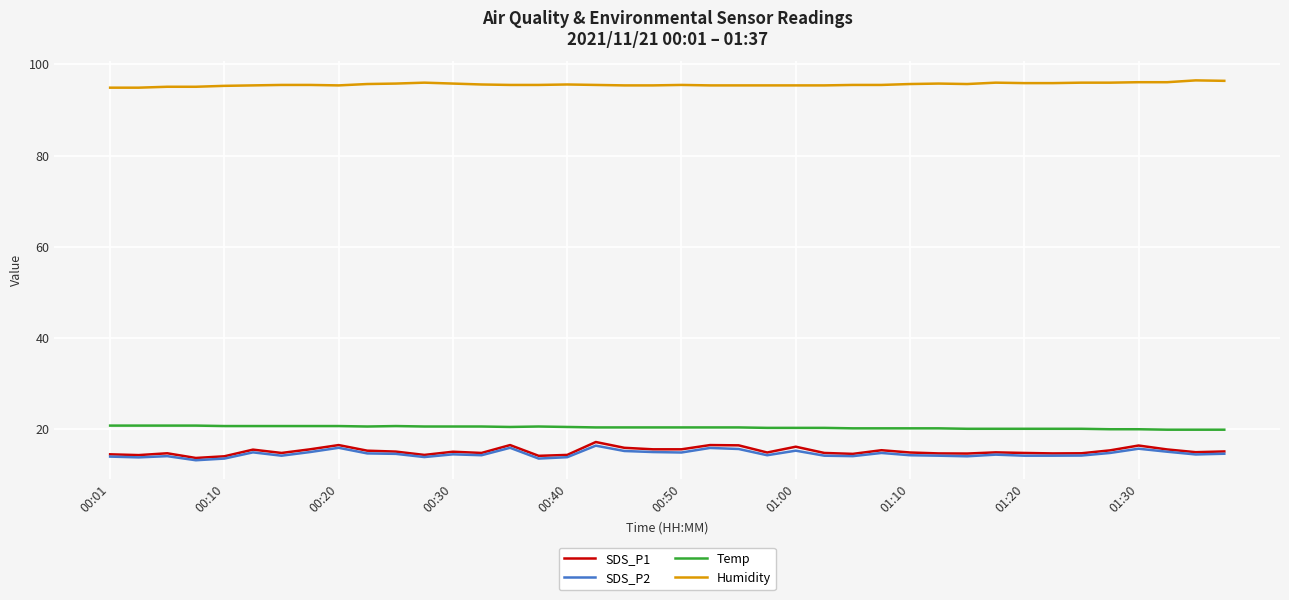

What is the smallest value displayed?

13.2